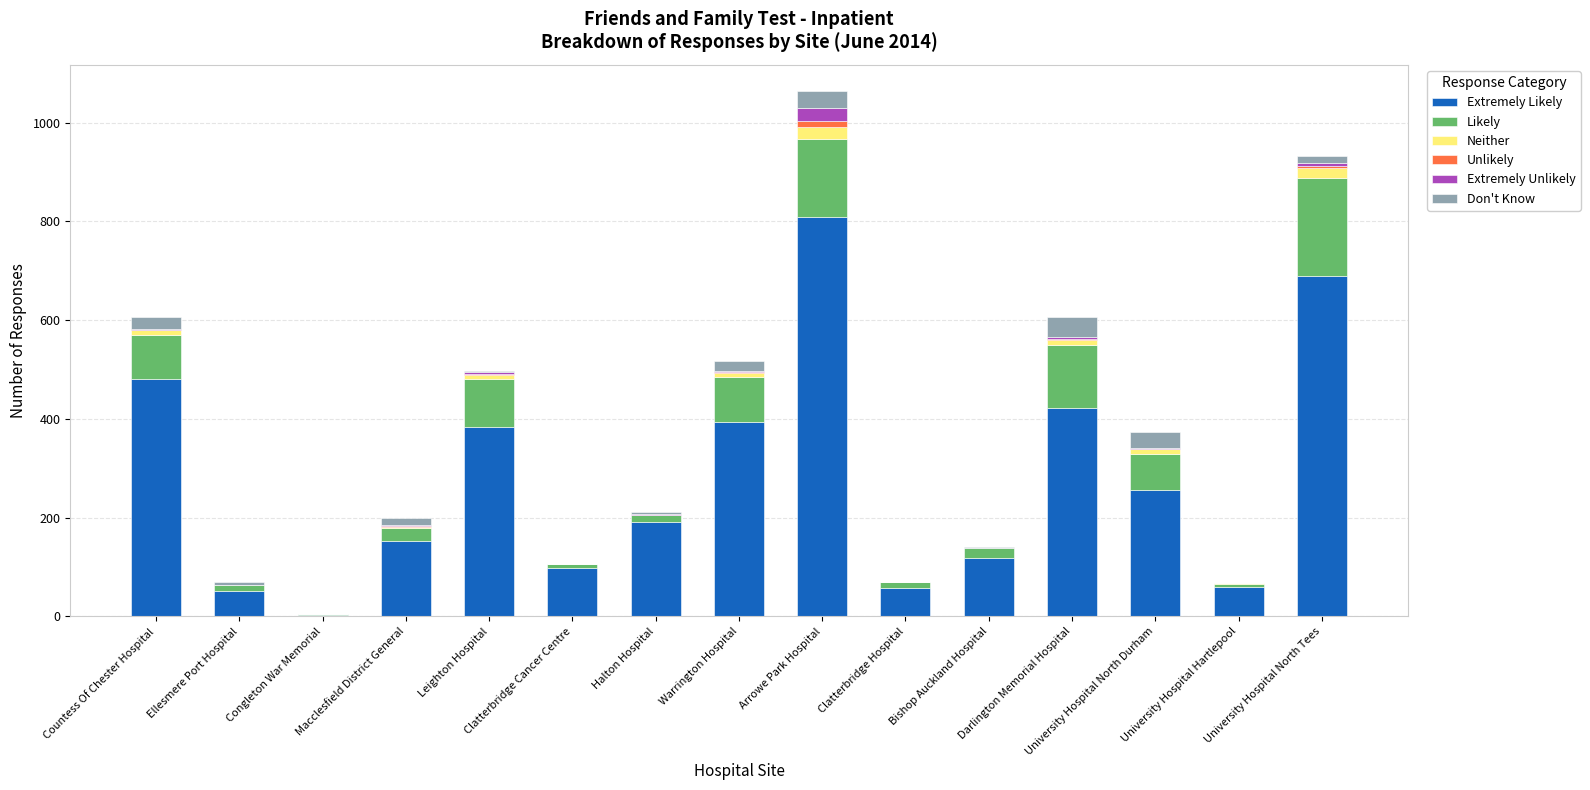

What is the average value of the Extremely Unlikely series?

3